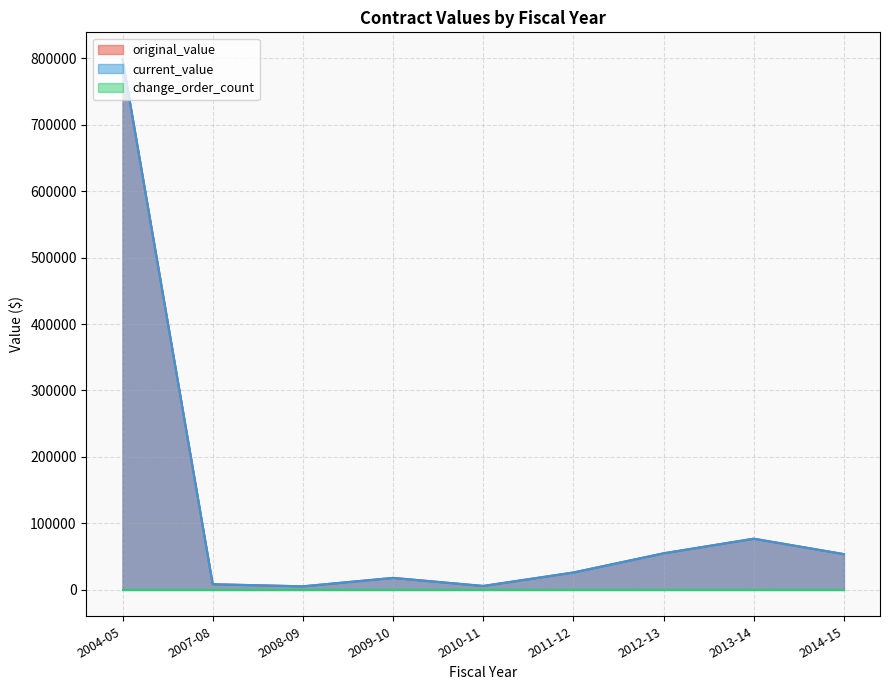

Does the chart have visible grid lines?

Yes